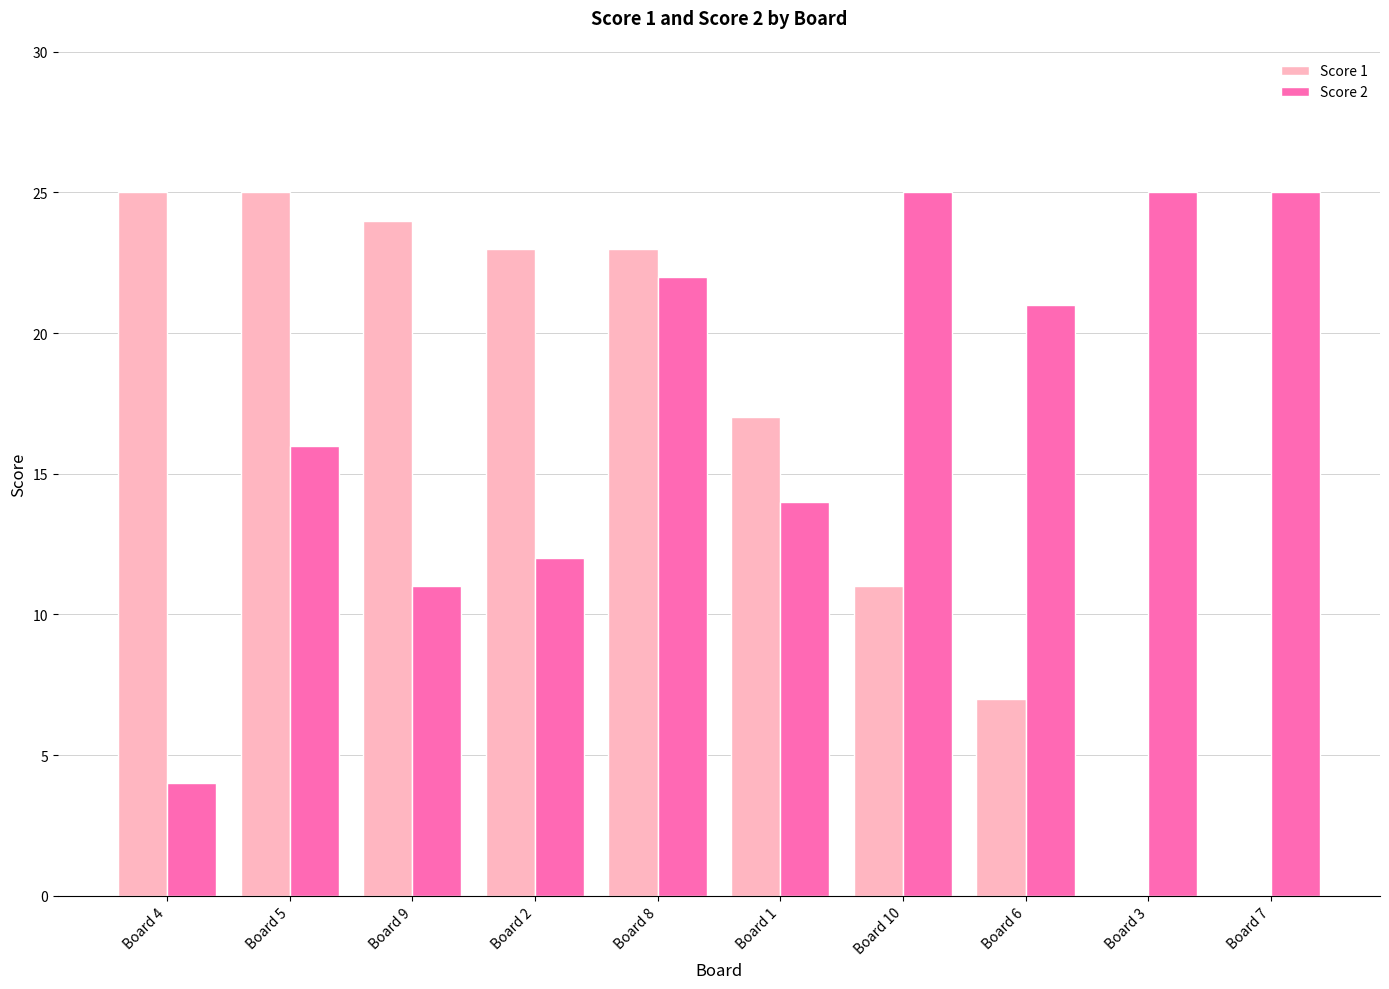

What are all the series names shown in the legend?

Score 1, Score 2